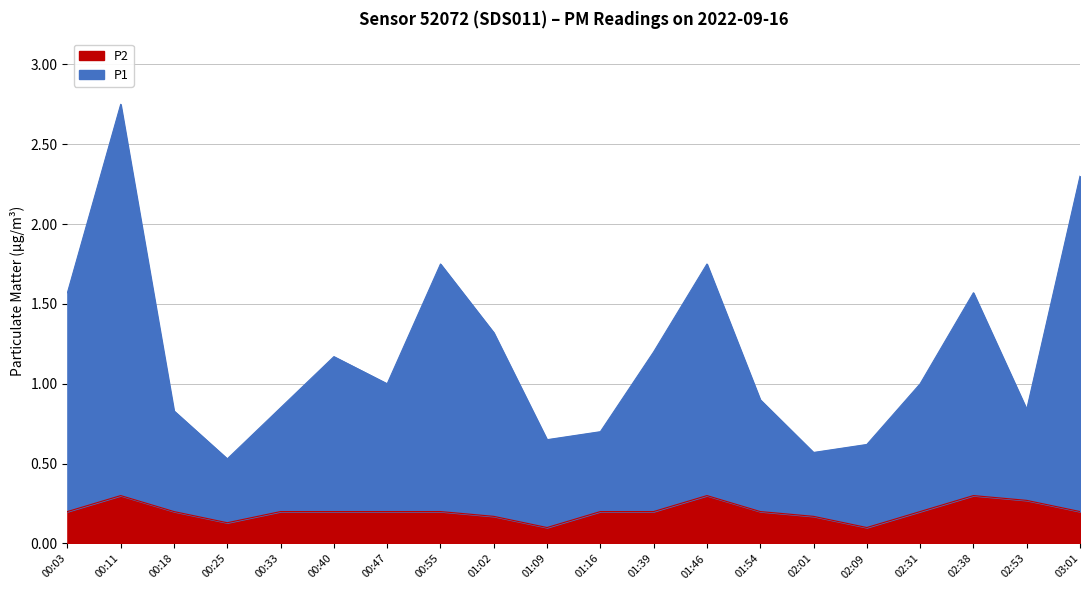

Is the value of P2 at 01:39 greater than the value of P1 at 01:02?

No